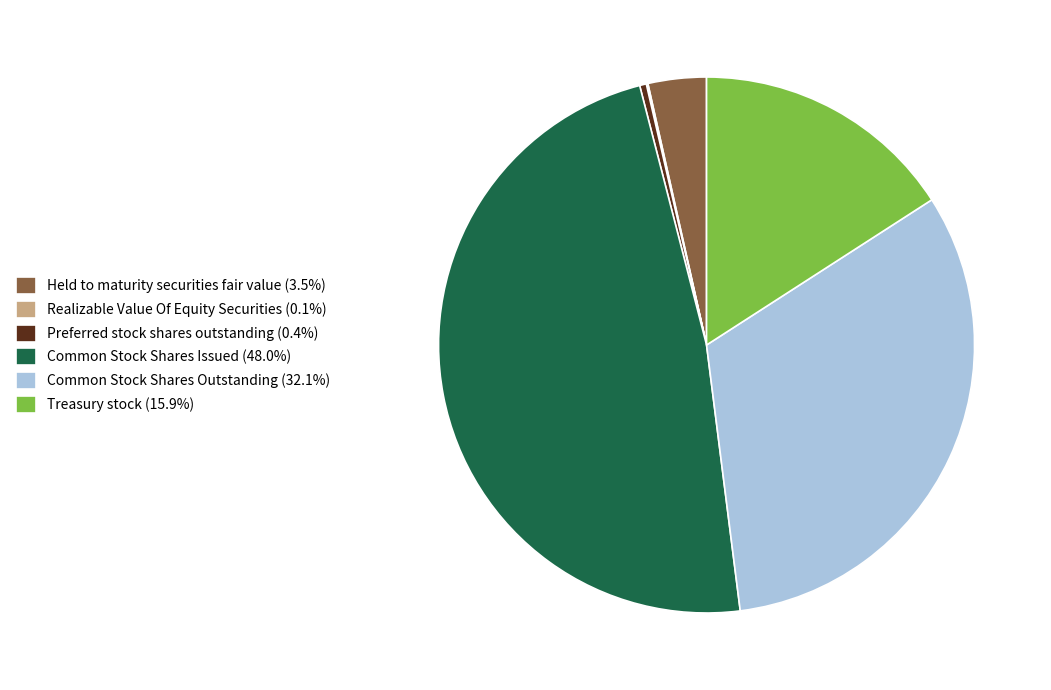

Is the sum of Common Stock Shares Issued (48.0%) and Preferred stock shares outstanding (0.4%) greater than half?

No